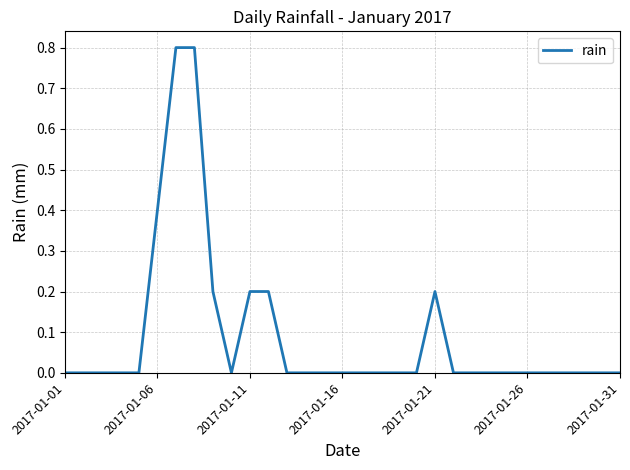

What is the average value?

0.1